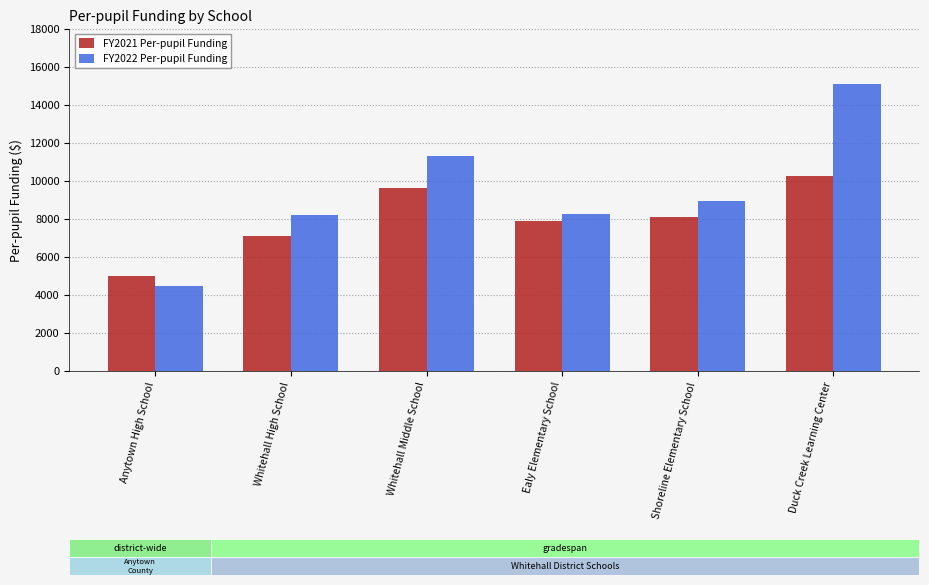

Does the chart contain stacked bars?

No